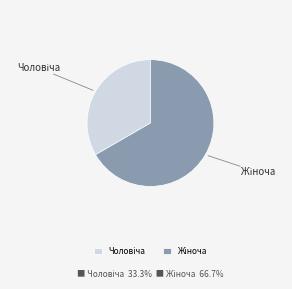

Is there a majority slice in this chart?

Yes